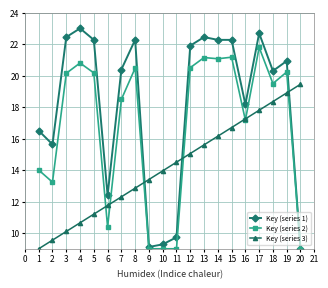

The value of Key (series 1) at 9 is 6.7. True or false?

False